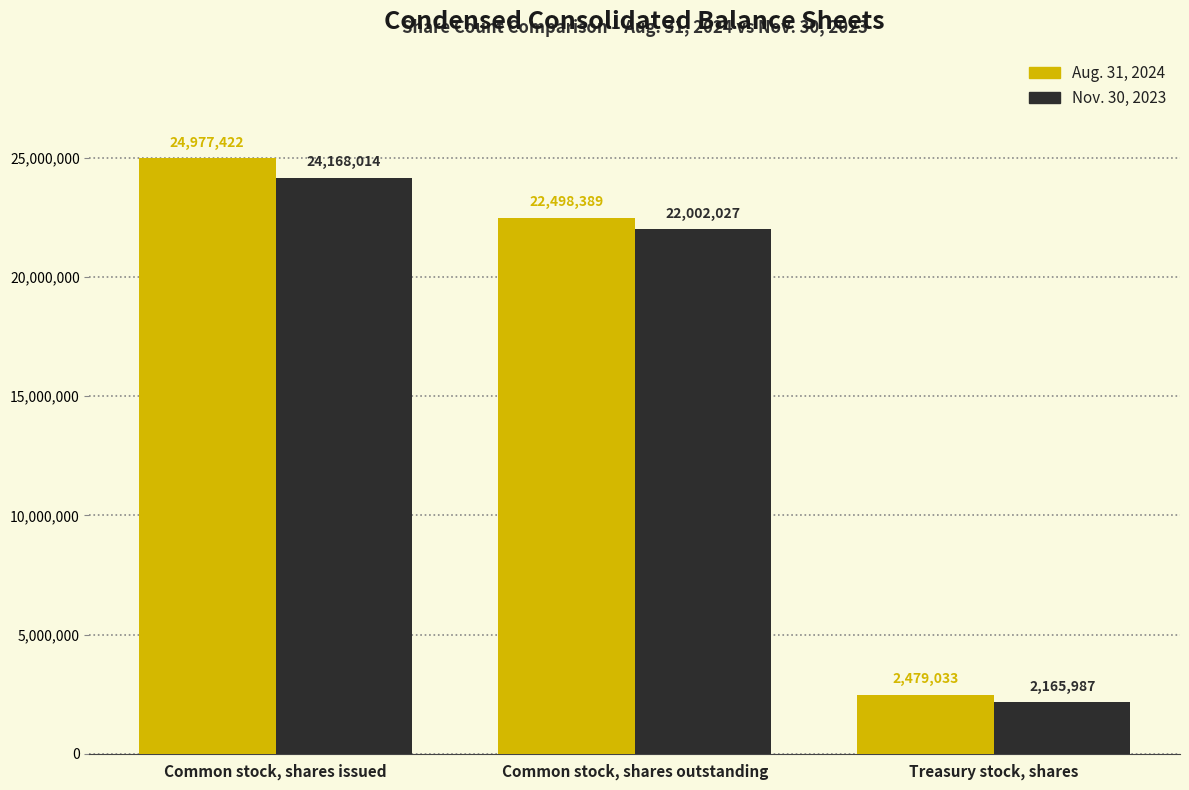

How many values in the Aug. 31, 2024 series are below 22498389?

1